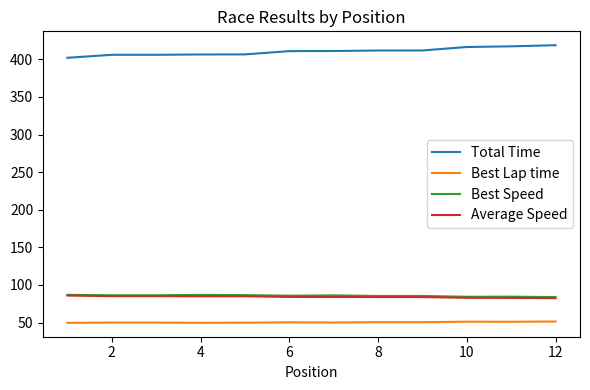

Does the chart have visible grid lines?

No